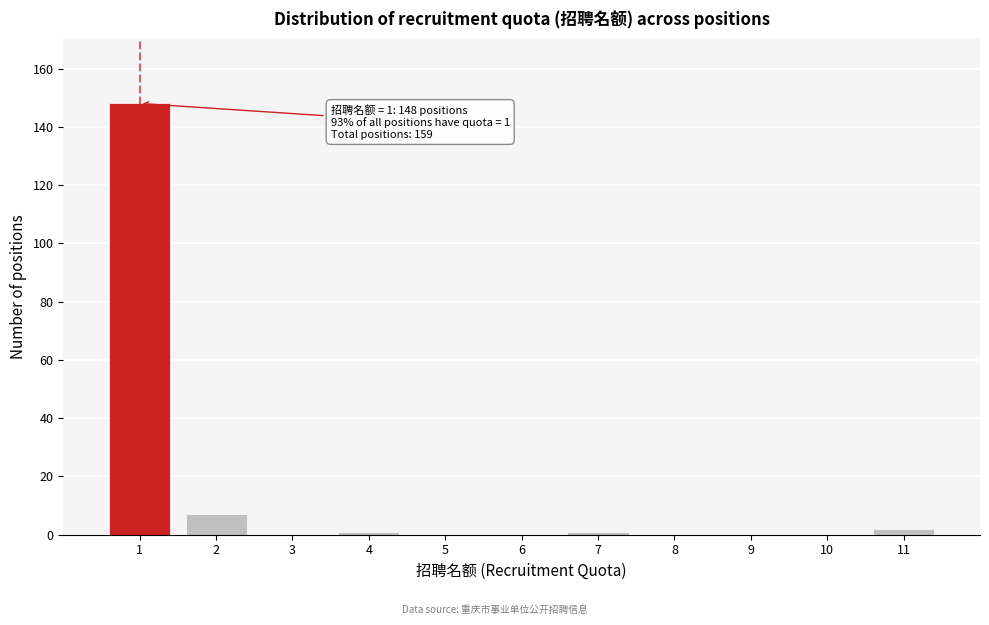

Reading left to right, transcribe all the data shown in this chart.

1=148	2=7	3=0	4=1	5=0	6=0	7=1	8=0	9=0	10=0	11=2